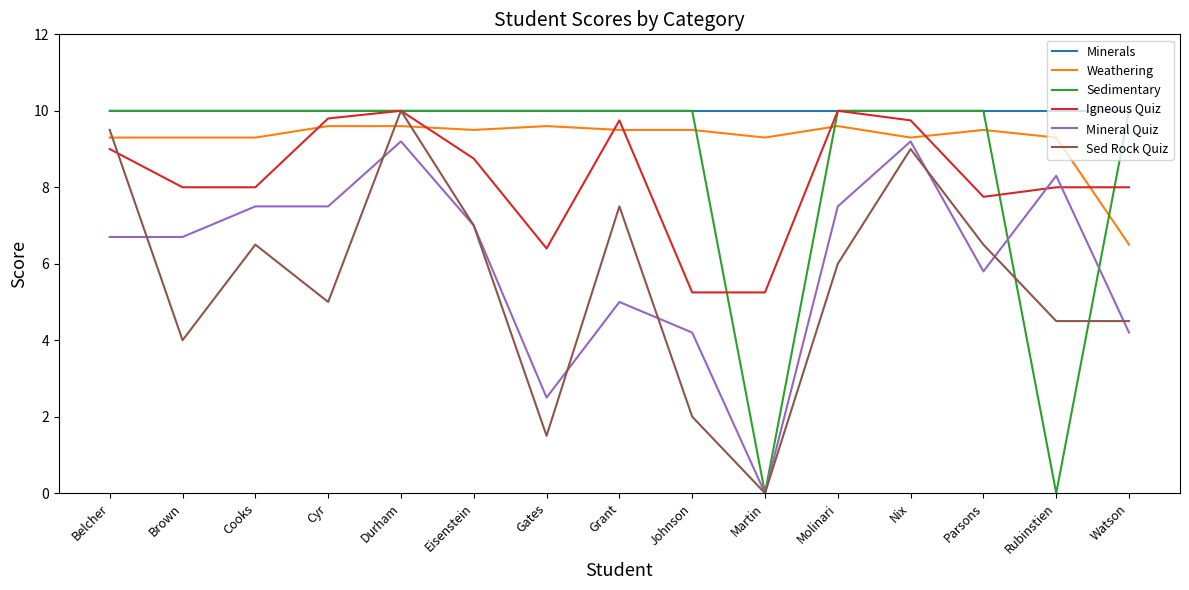

Which series has the largest range (max minus min)?

Sedimentary